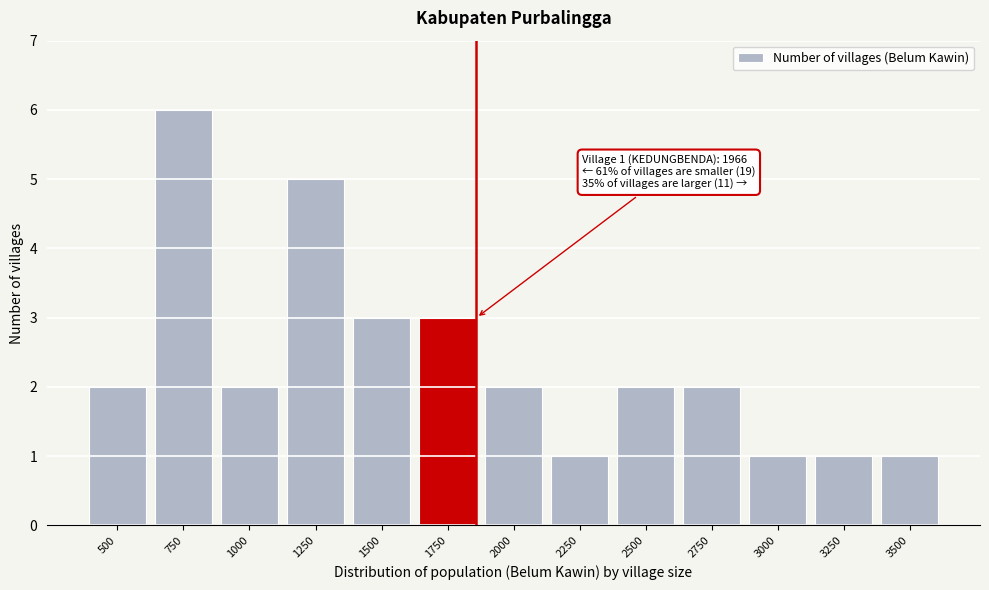

Reading left to right, extract all data points from this chart.

2	6	2	5	3	3	2	1	2	2	1	1	1